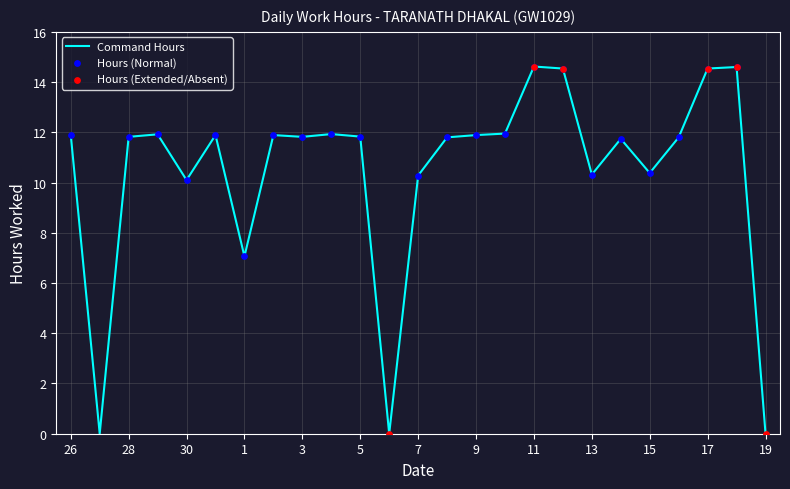

What is the difference between the maximum and minimum values?

14.6